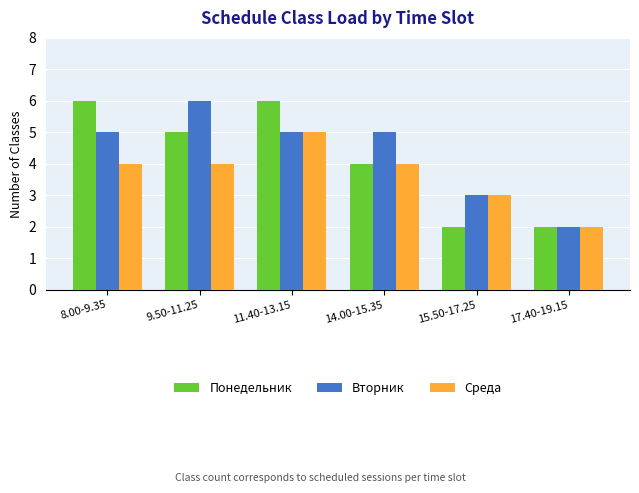

Rank the series at 8.00-9.35 from lowest to highest value.

Среда, Вторник, Понедельник